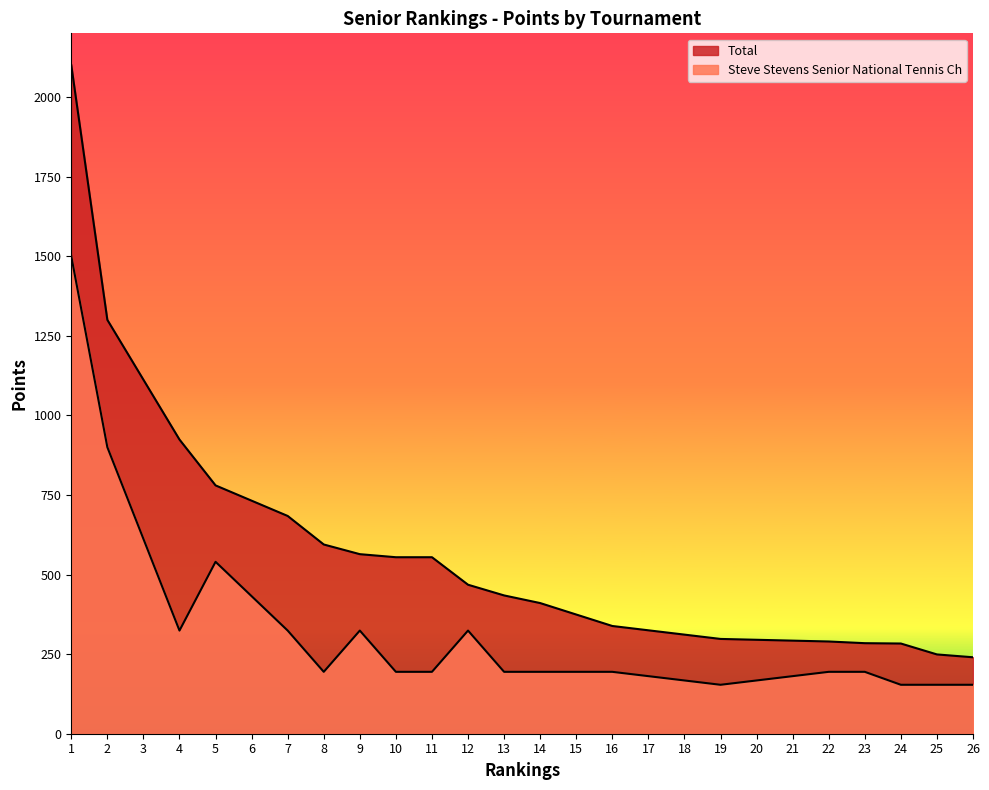

At how many categories does at least one series exceed 313?

18